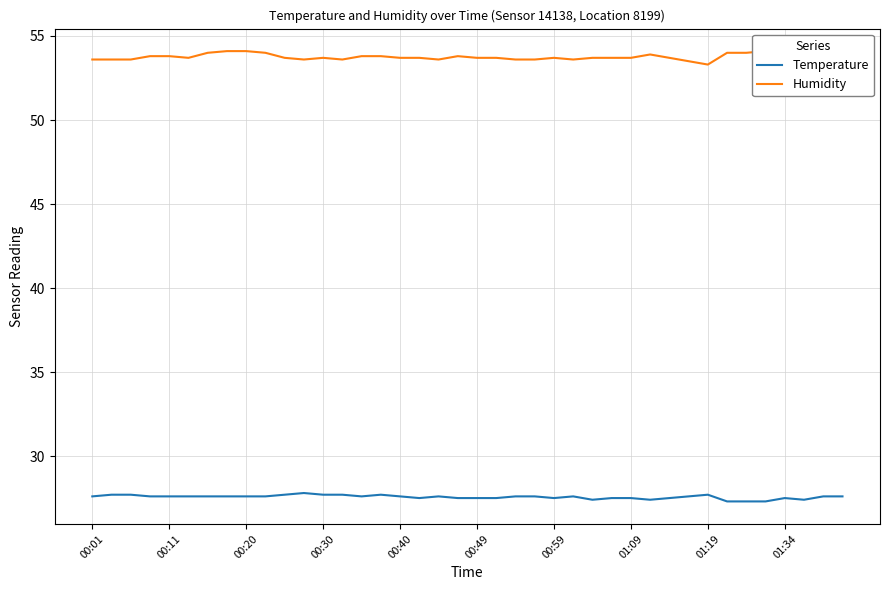

True or false: Humidity and Temperature cross at least once.

False